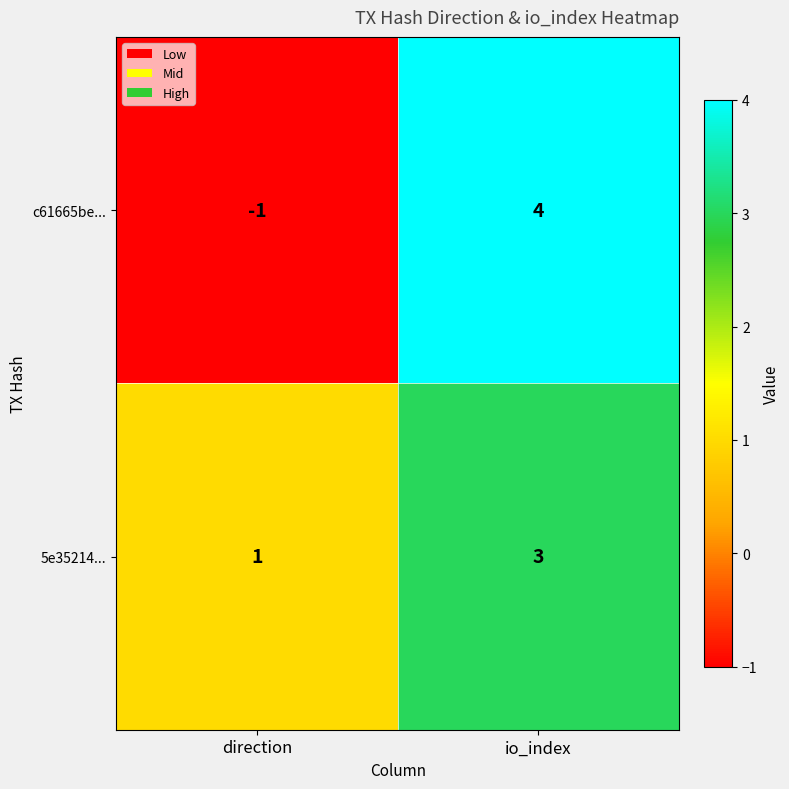

Which label corresponds to the smallest value in the chart?

direction